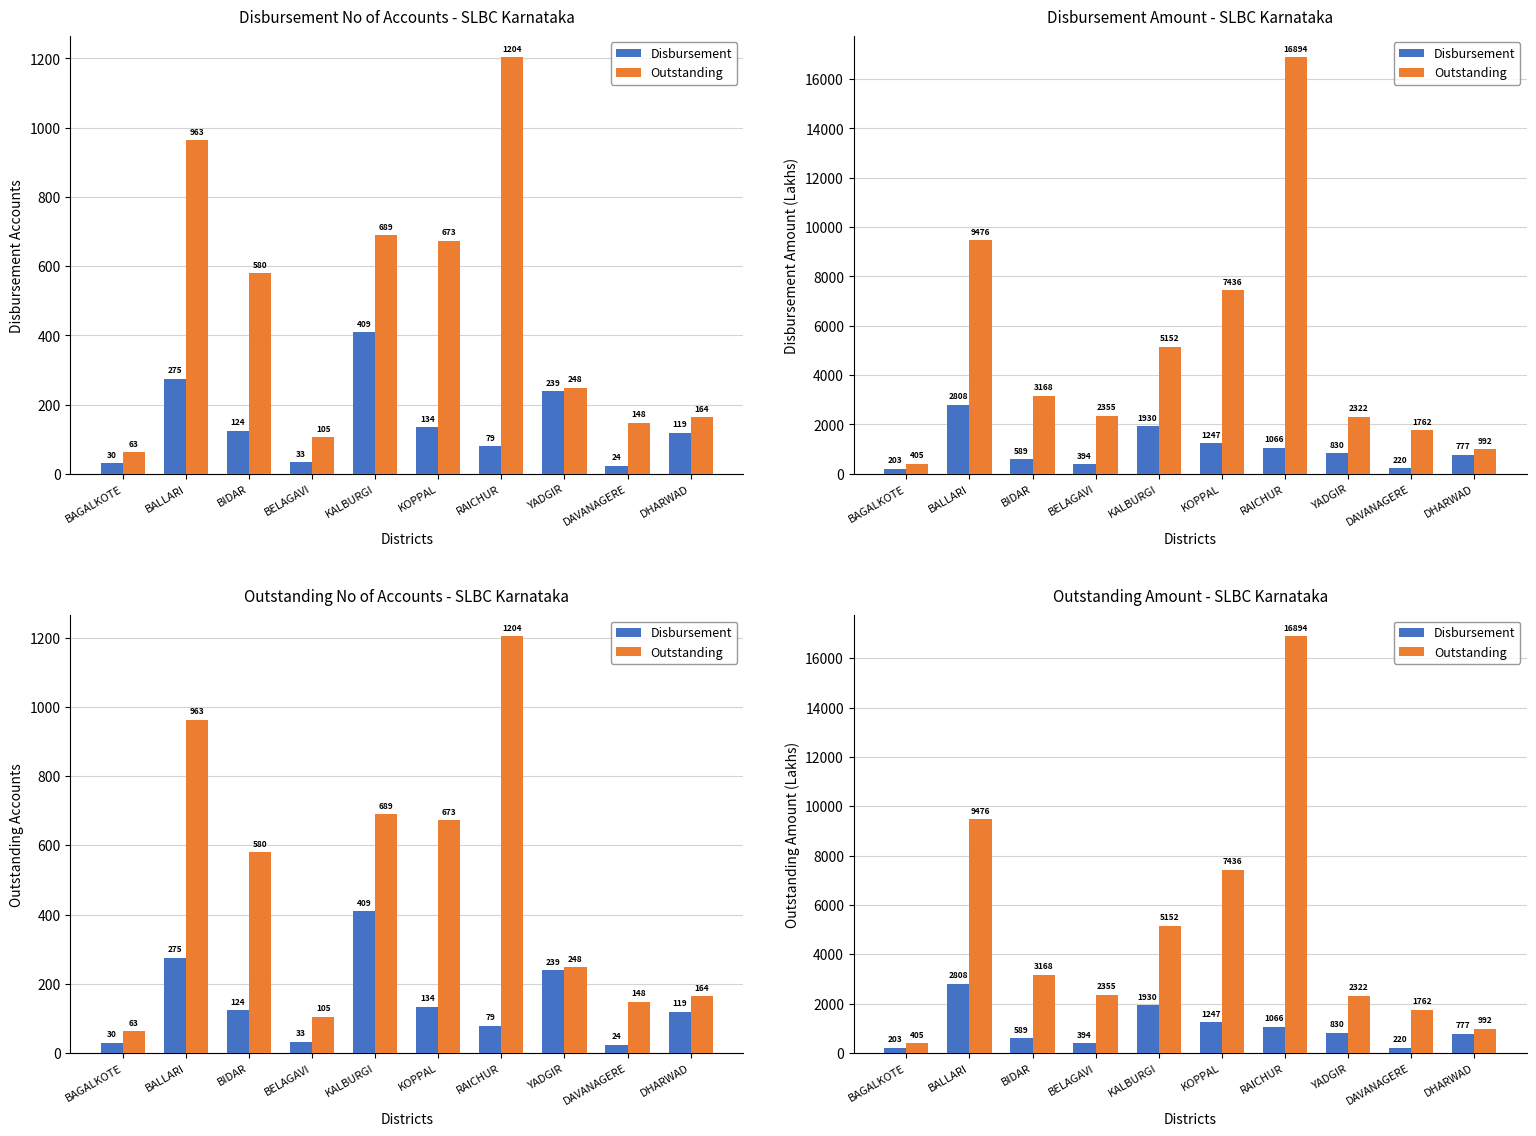

At which category is the sum across all series the highest?

RAICHUR